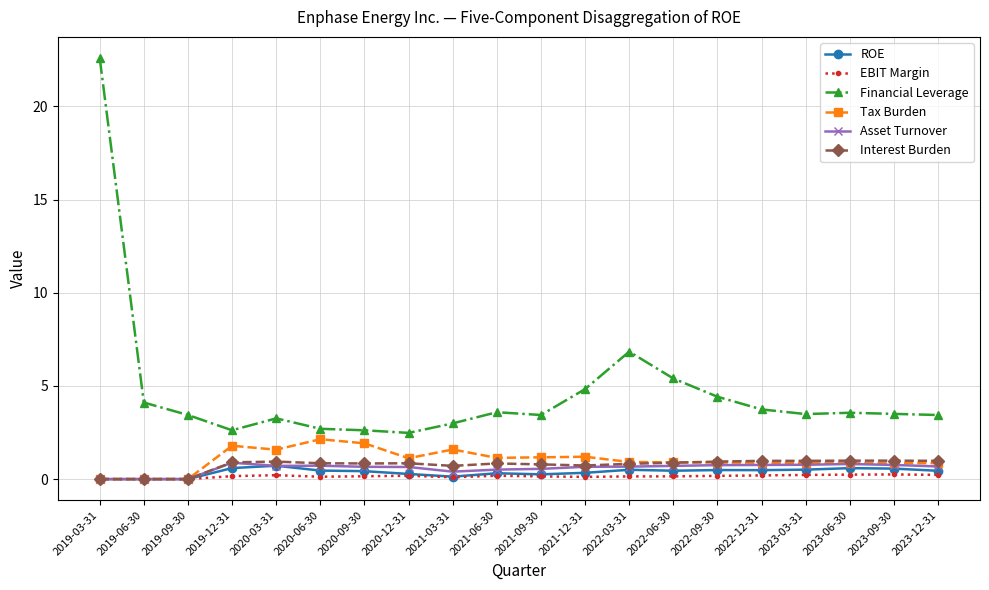

What is the difference between the second highest and second lowest values in the ROE series?

0.6